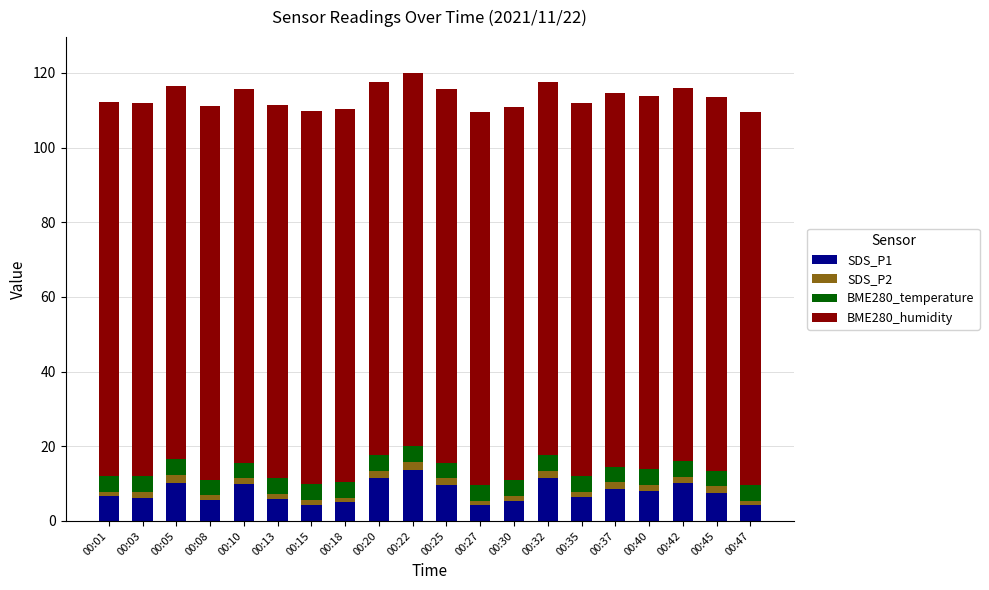

Is it true that SDS_P1 equals 7.9 at 00:40?

True